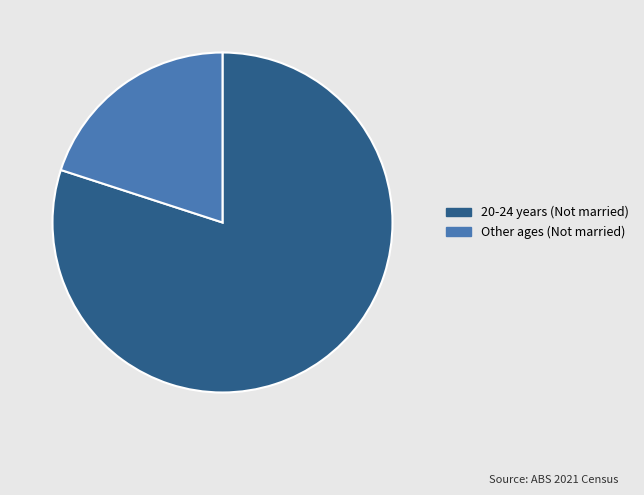

Do 20-24 years (Not married) and Other ages (Not married) together represent more than half of the pie?

Yes